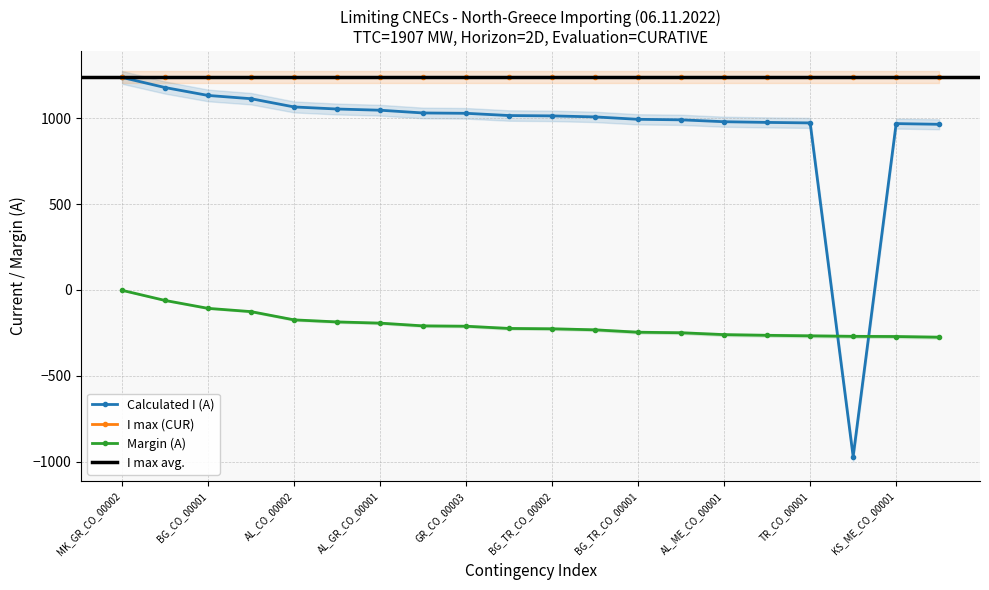

Reading left to right, transcribe all the data shown in this chart.

Calculated I (A): 1238	1179	1133	1114	1066	1054	1047	1031	1029	1016	1014	1008	994	991	980	976	973	-970	969	965
Margin (A): -2	-61	-107	-126	-174	-186	-193	-209	-211	-224	-226	-232	-246	-249	-260	-264	-267	-270	-271	-275